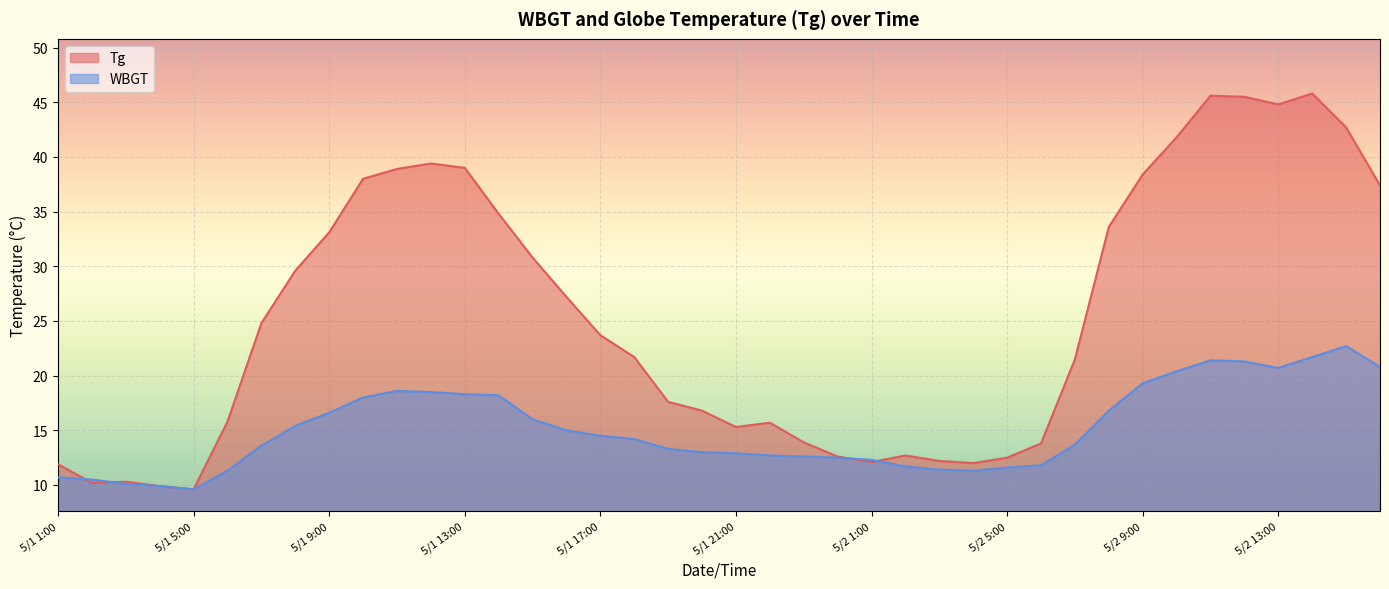

True or false: WBGT has a value of 24.6 at 5/1 9:00.

False